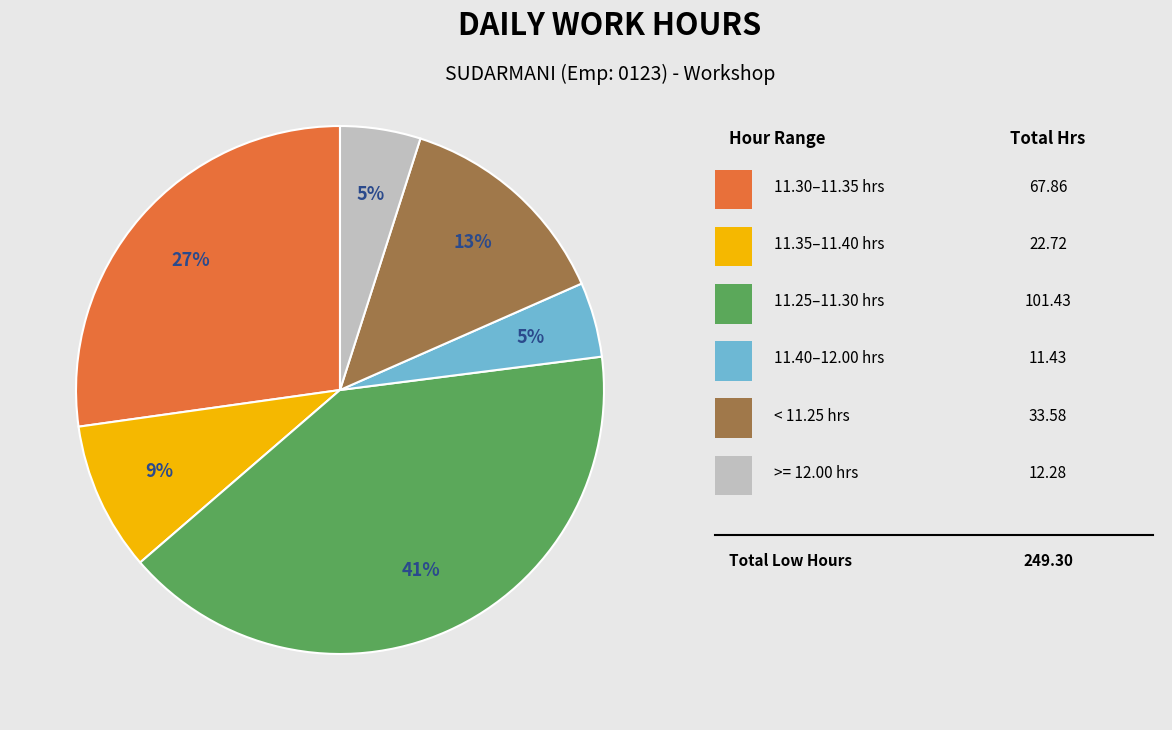

Is there a majority slice in this chart?

No